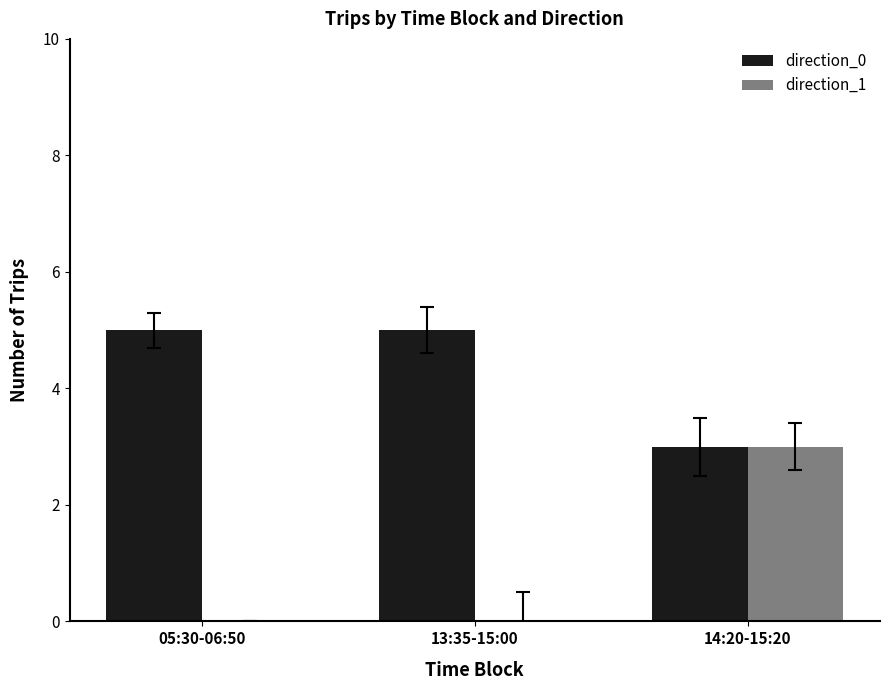

How many series are shown in this chart?

2